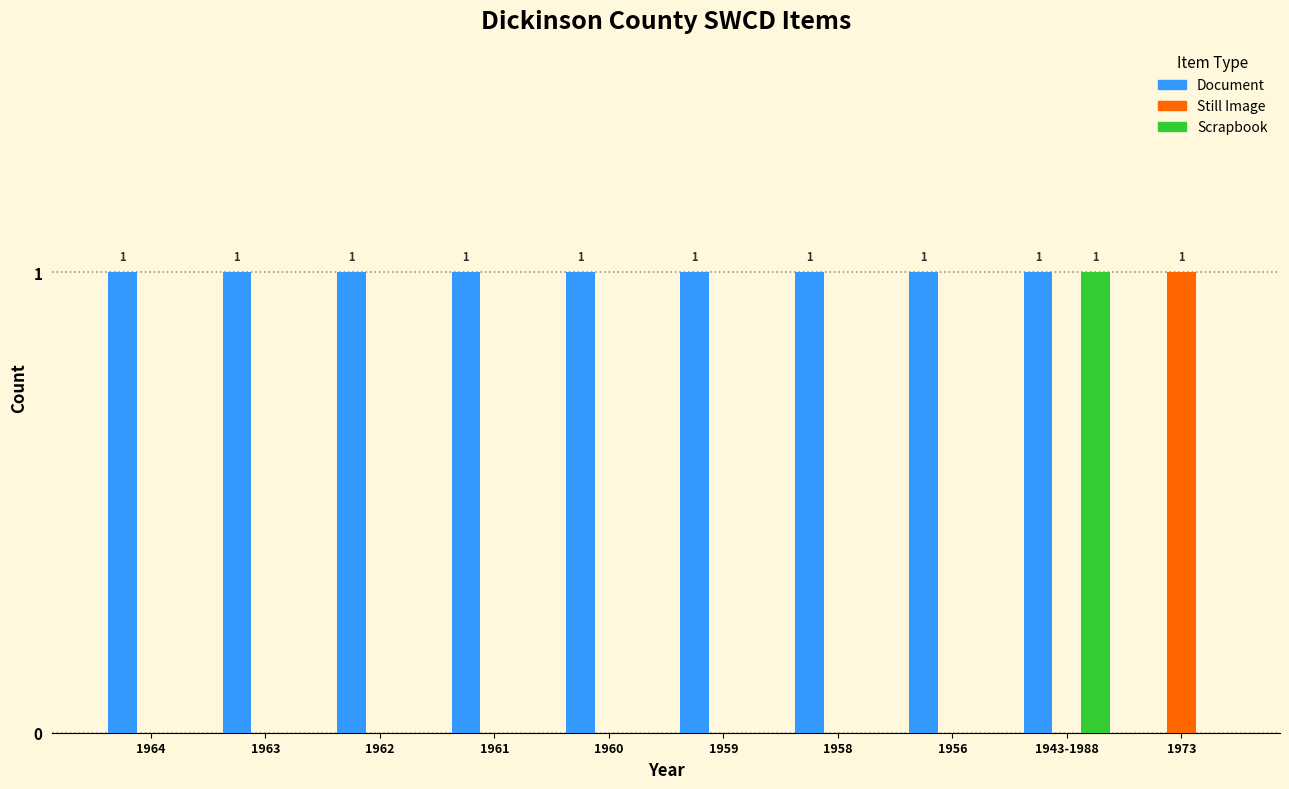

The value of Still Image at 1973 is 0. True or false?

False